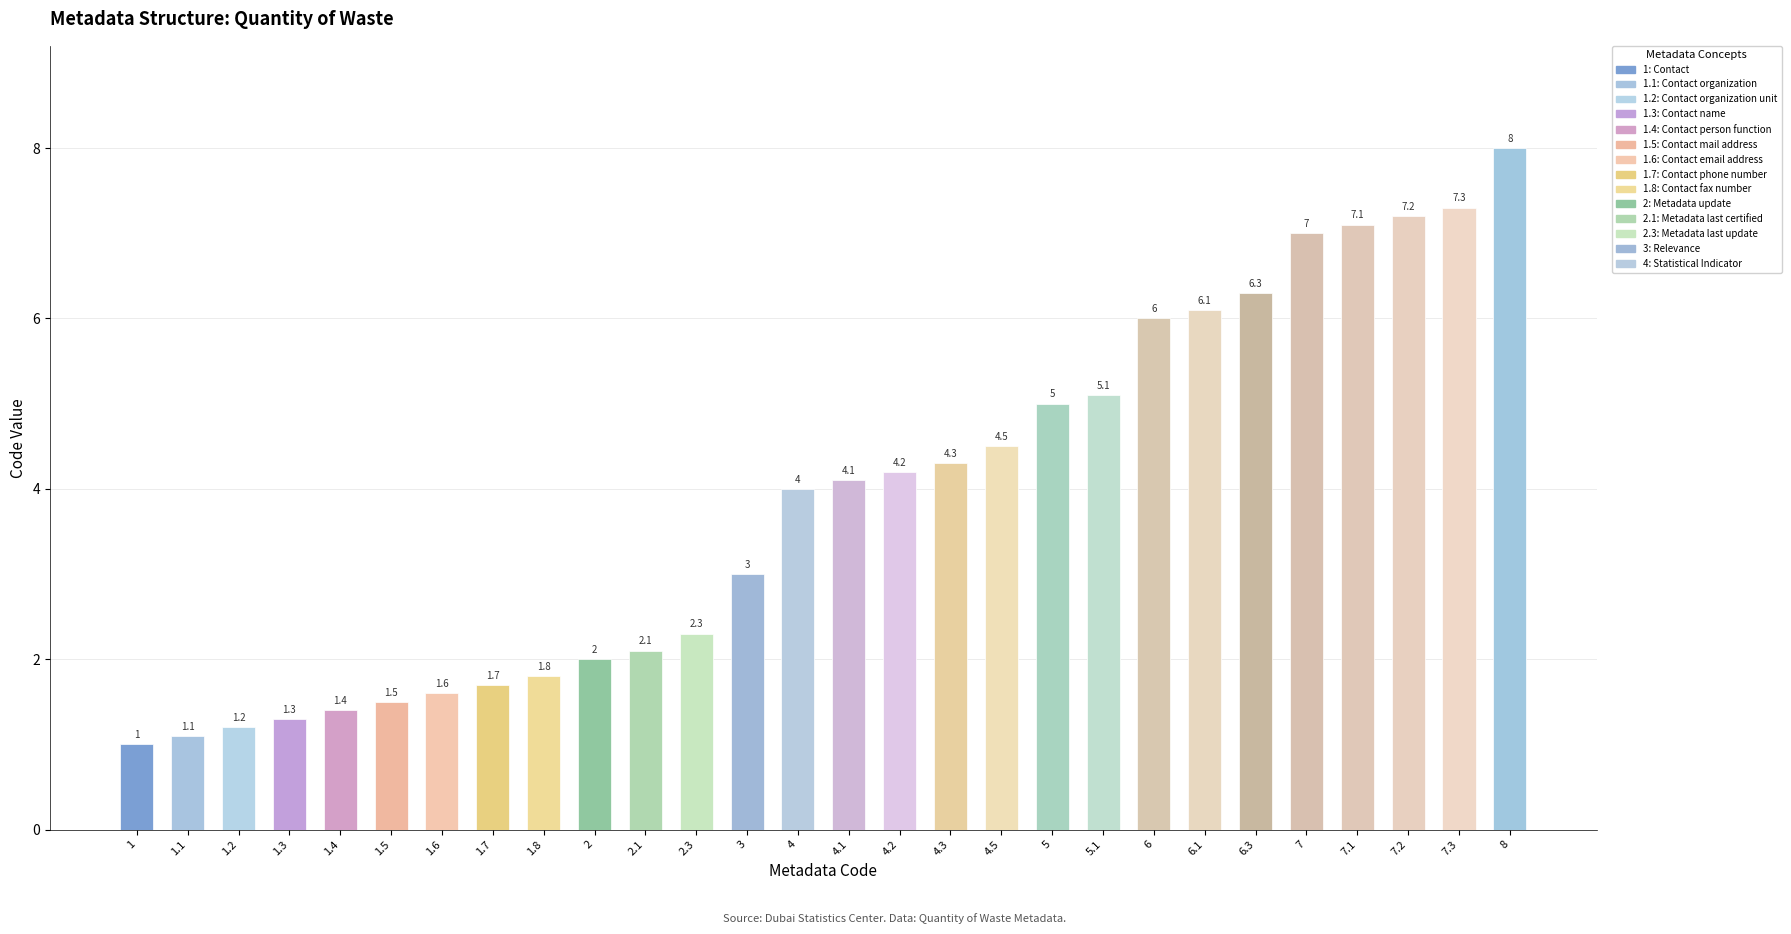

Reading left to right, list all the values displayed in this chart.

1=1.0	1.1=1.1	1.2=1.2	1.3=1.3	1.4=1.4	1.5=1.5	1.6=1.6	1.7=1.7	1.8=1.8	2=2.0	2.1=2.1	2.3=2.3	3=3.0	4=4.0	4.1=4.1	4.2=4.2	4.3=4.3	4.5=4.5	5=5.0	5.1=5.1	6=6.0	6.1=6.1	6.3=6.3	7=7.0	7.1=7.1	7.2=7.2	7.3=7.3	8=8.0